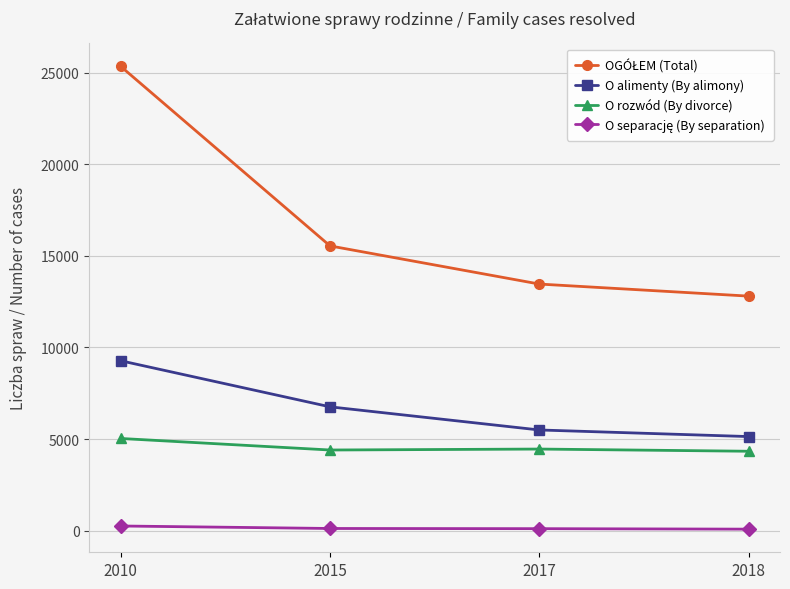

At which label is O alimenty (By alimony) closest to 7208?

2015